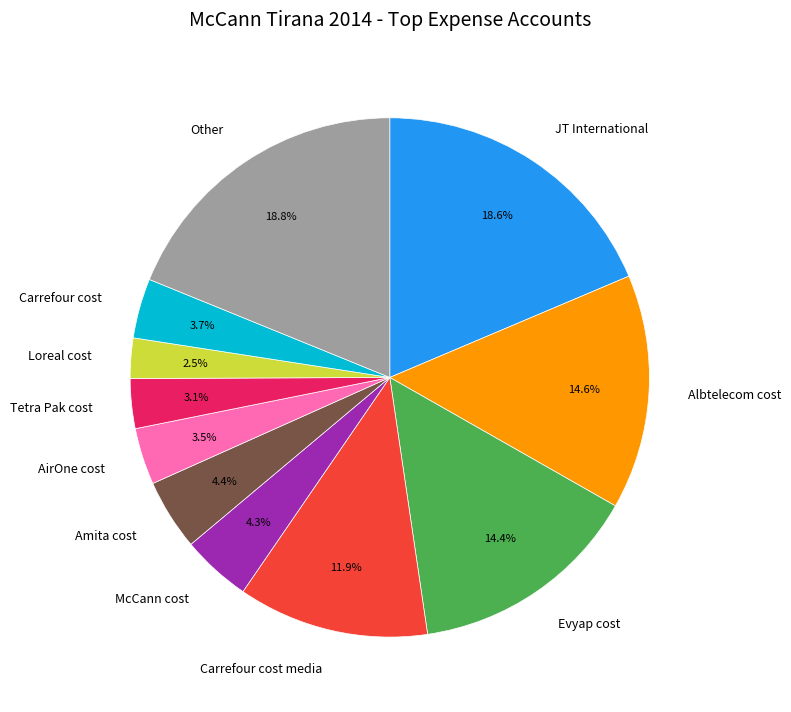

What is the ratio of the value at AirOne cost to the value at Amita cost?

0.8